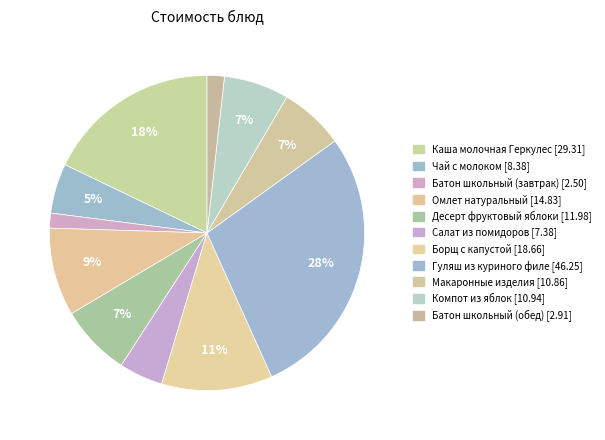

Is it true that Борщ с капустой is 24% of the pie?

False